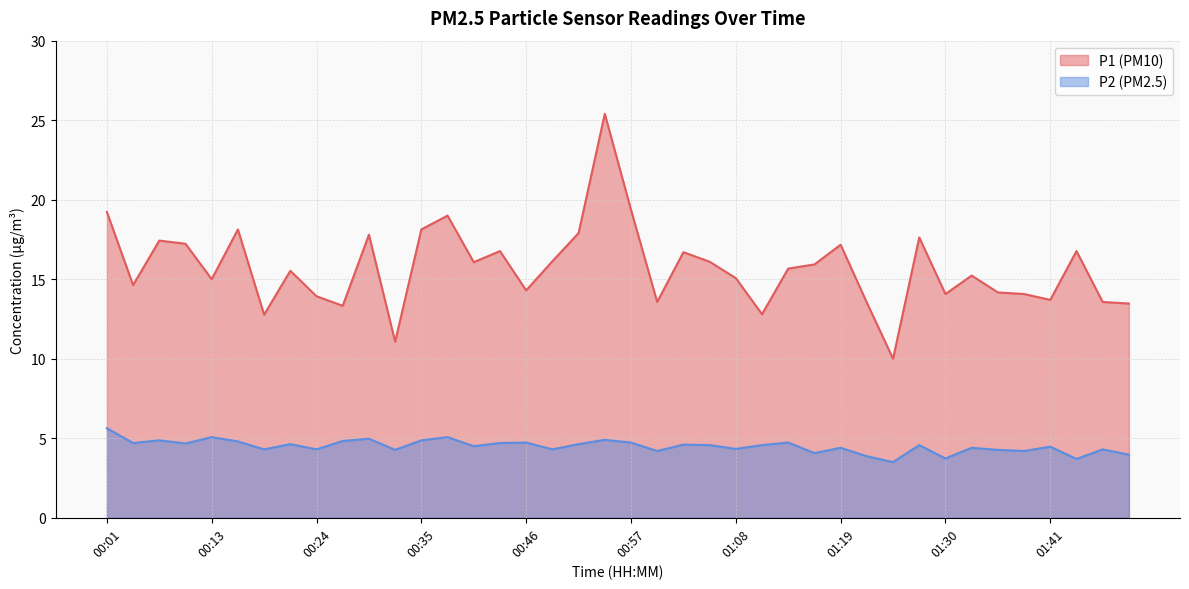

The value of P2 at 00:38 is 5.1. True or false?

True